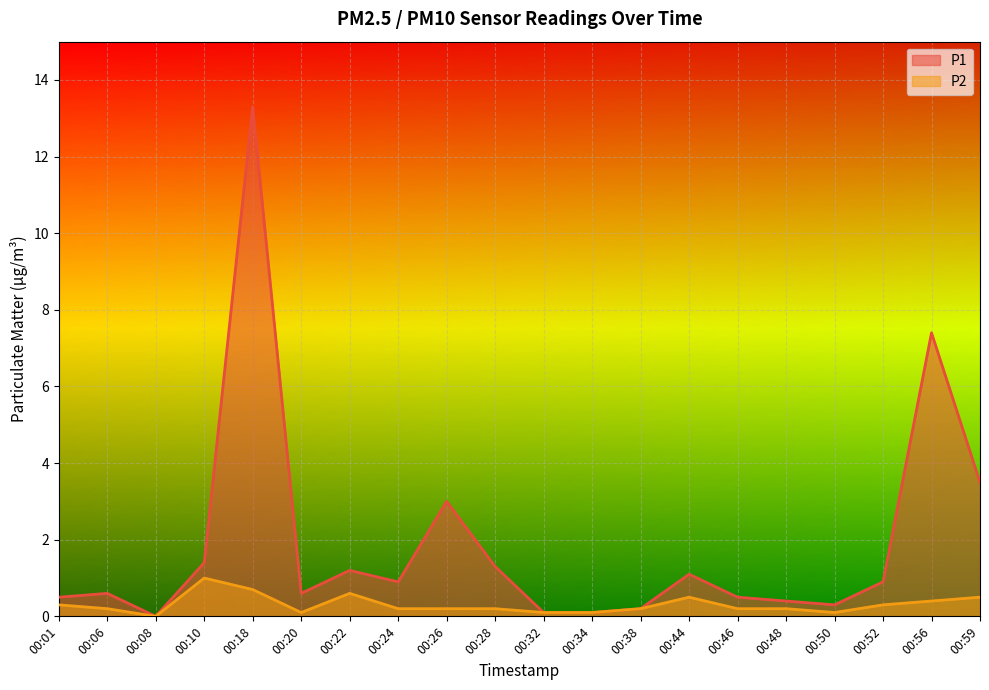

Reading left to right, transcribe all the data shown in this chart.

P1: 0.5	0.6	0.0	1.4	13.3	0.6	1.2	0.9	3.0	1.3	0.1	0.1	0.2	1.1	0.5	0.4	0.3	0.9	7.4	3.5
P2: 0.3	0.2	0.0	1.0	0.7	0.1	0.6	0.2	0.2	0.2	0.1	0.1	0.2	0.5	0.2	0.2	0.1	0.3	0.4	0.5